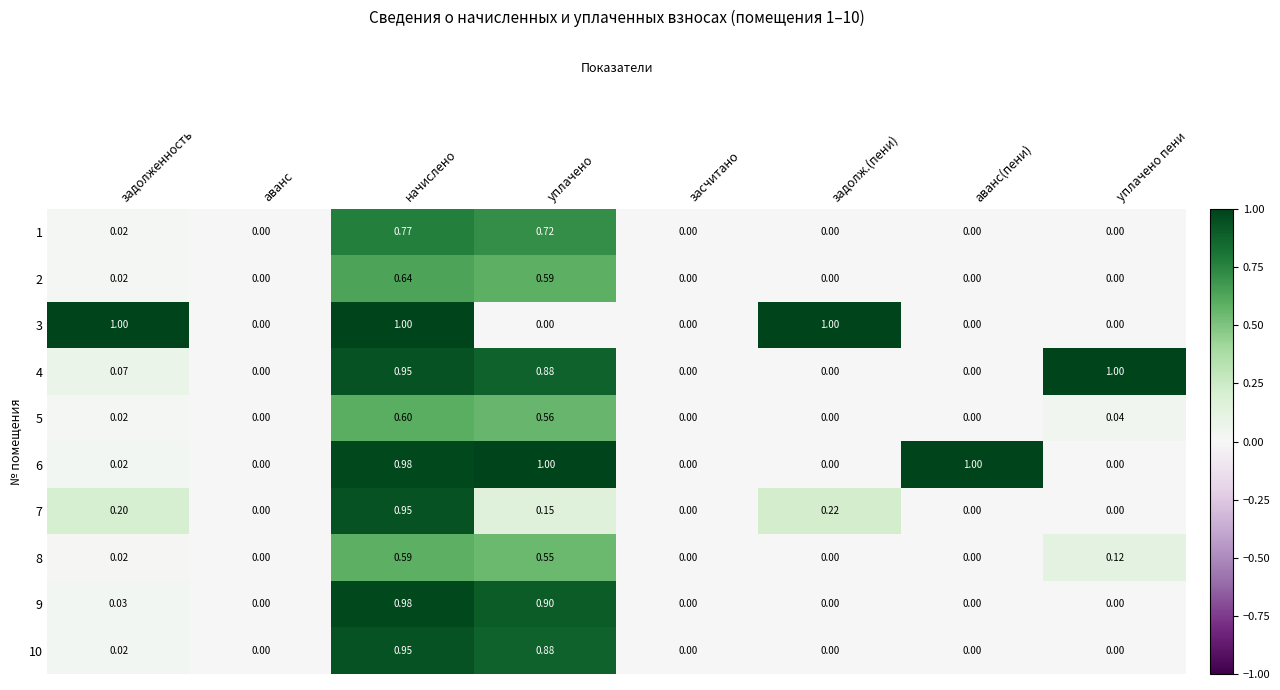

At which category is the sum across all series the highest?

начислено